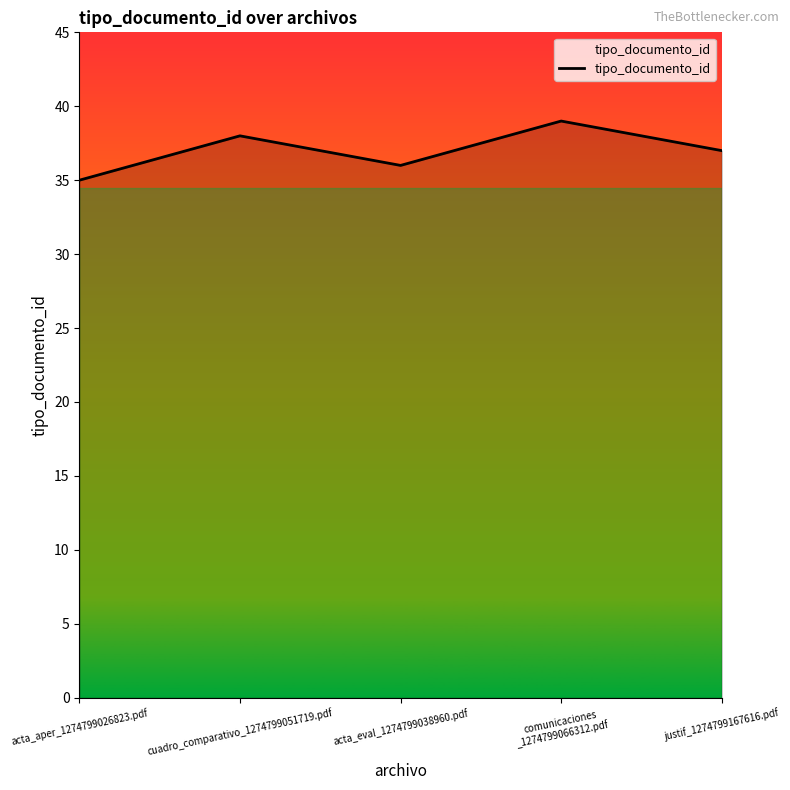

The value at acta_aper_1274799026823.pdf is 60. True or false?

False